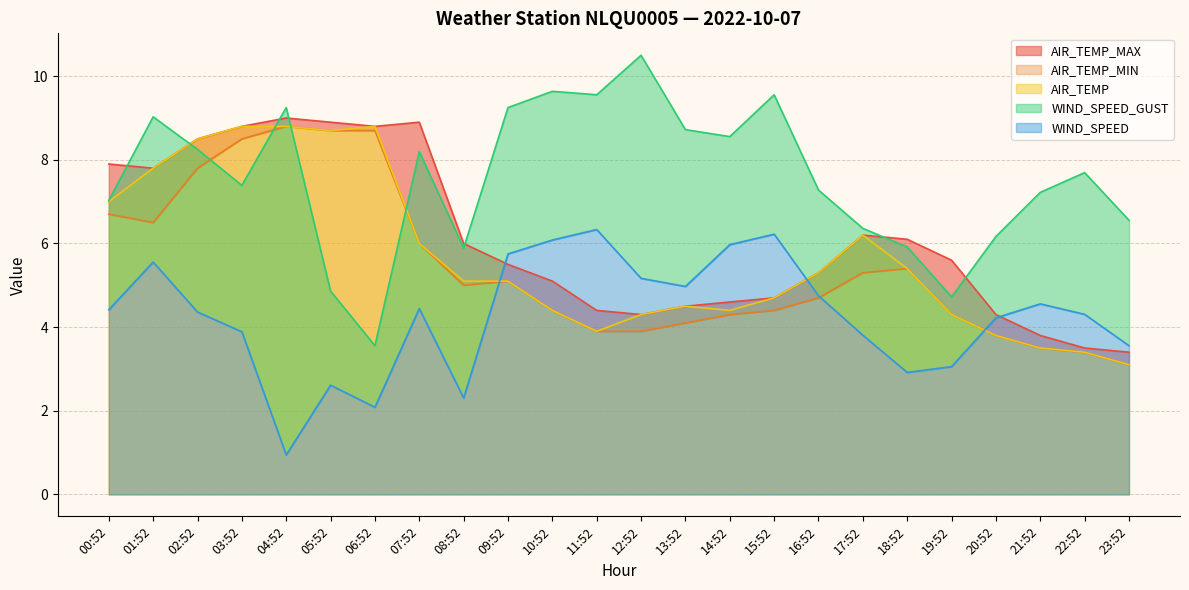

Reading left to right, transcribe all the data shown in this chart.

AIR_TEMP: 7.0	7.8	8.5	8.8	8.8	8.7	8.8	6.0	5.1	5.1	4.4	3.9	4.3	4.5	4.4	4.7	5.3	6.2	5.4	4.3	3.8	3.5	3.4	3.1
AIR_TEMP_MAX: 7.9	7.8	8.5	8.8	9.0	8.9	8.8	8.9	6.0	5.5	5.1	4.4	4.3	4.5	4.6	4.7	5.3	6.2	6.1	5.6	4.3	3.8	3.5	3.4
AIR_TEMP_MIN: 6.7	6.5	7.8	8.5	8.8	8.7	8.7	6.0	5.0	5.1	4.4	3.9	3.9	4.1	4.3	4.4	4.7	5.3	5.4	4.3	3.8	3.5	3.4	3.1
WIND_SPEED: 4.4	5.6	4.4	3.9	0.9	2.6	2.1	4.4	2.3	5.8	6.1	6.3	5.2	5.0	6.0	6.2	4.8	3.8	2.9	3.1	4.2	4.6	4.3	3.6
WIND_SPEED_GUST: 7.0	9.0	8.2	7.4	9.2	4.9	3.6	8.2	5.9	9.2	9.6	9.6	10.5	8.7	8.6	9.6	7.3	6.4	5.9	4.7	6.2	7.2	7.7	6.6